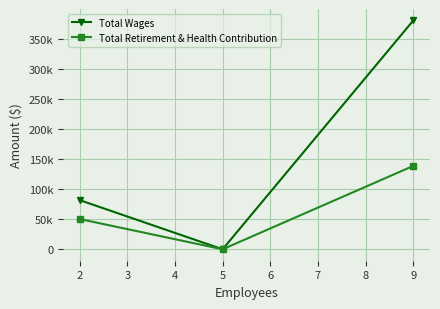

What is the greatest value displayed?

380145